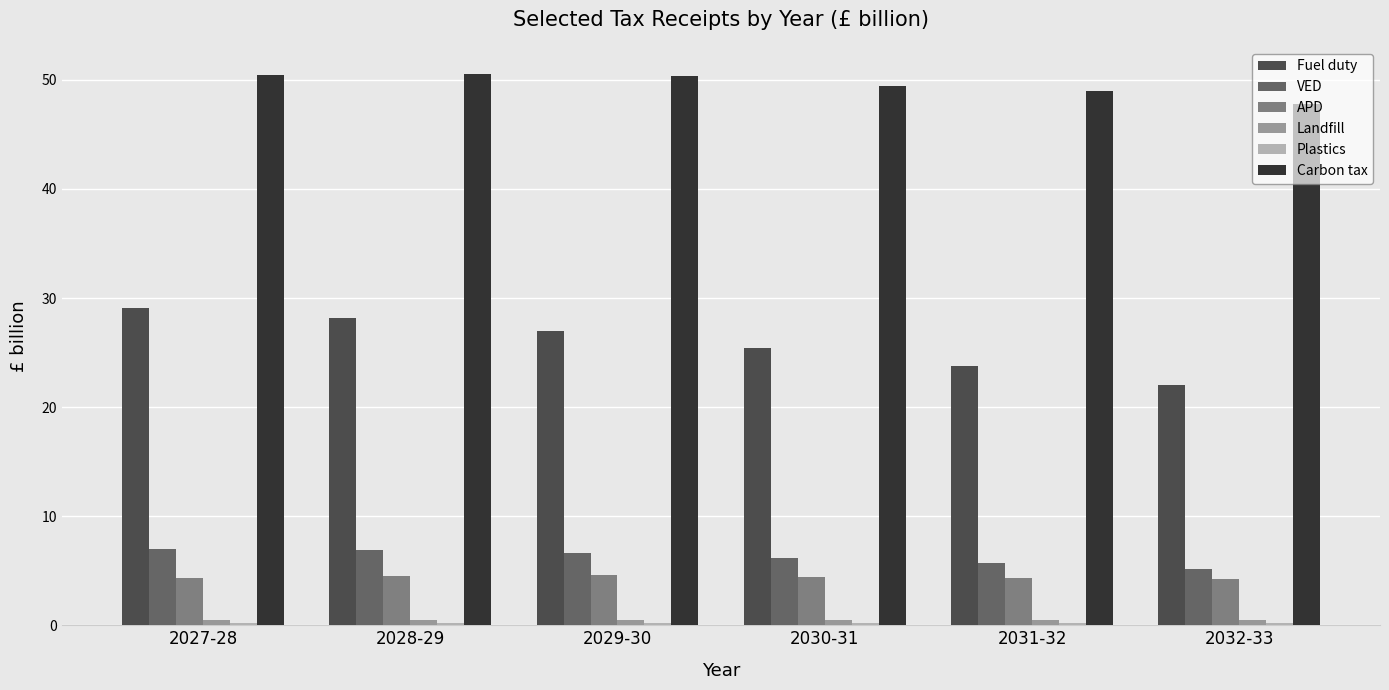

What is the smallest value displayed?

0.2